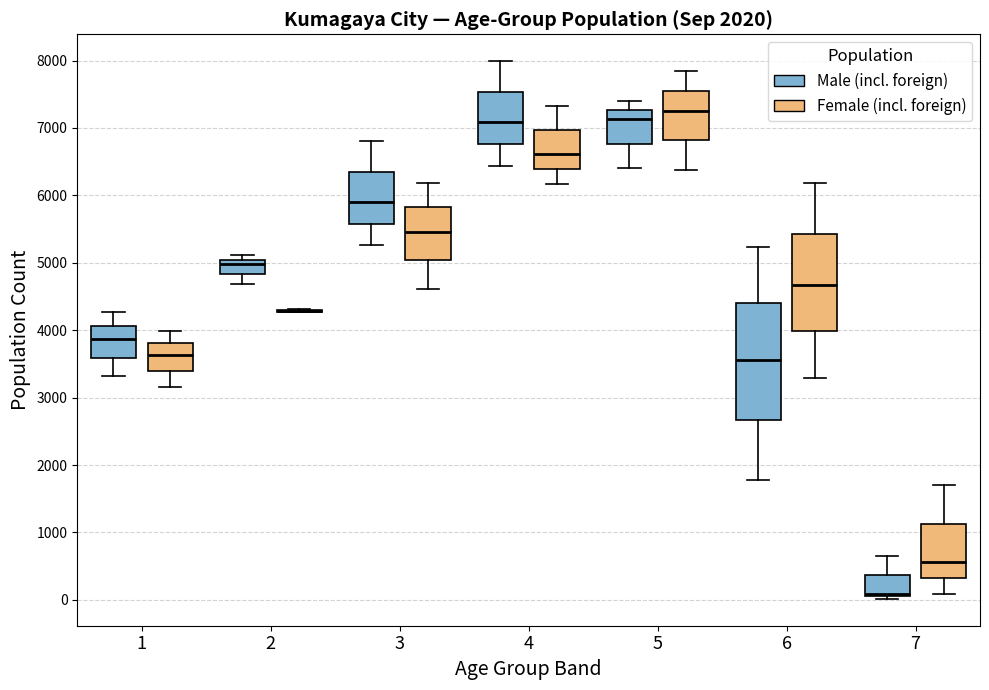

Which box is the tallest, from its lower edge to its upper edge?

6 (Male (incl. foreign))